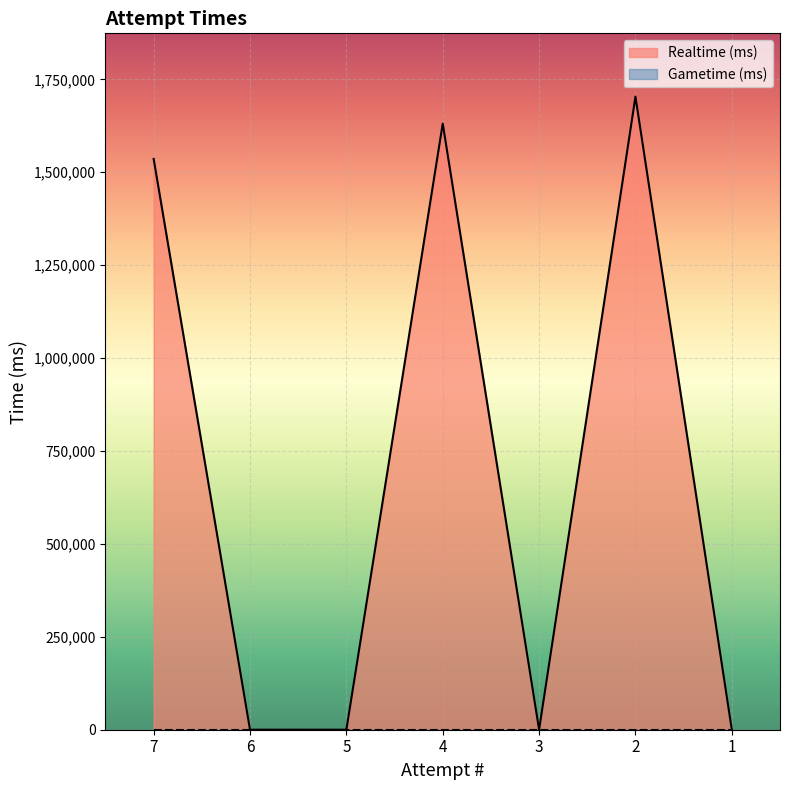

What is the difference between the second highest and second lowest values?

1630792